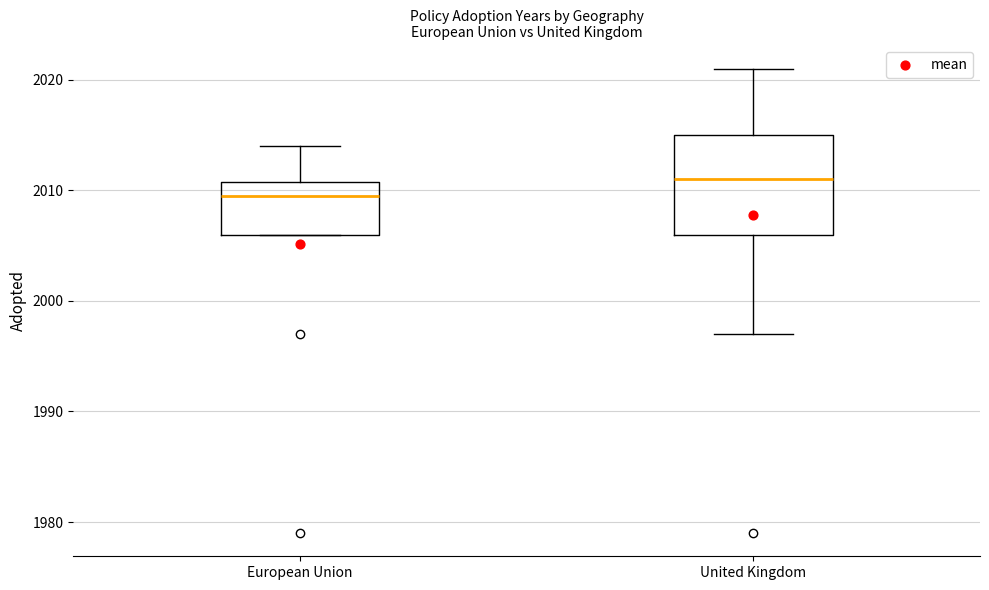

Reading left to right, read every box against the y-axis: the position of its median line, the range the box covers, and the ends of its whiskers. The values are not printed on the chart, so give them approximately, as read against the axis.

European Union: median 2010, box 2006 to 2011, whiskers 2006 to 2014
United Kingdom: median 2011, box 2006 to 2015, whiskers 1997 to 2021